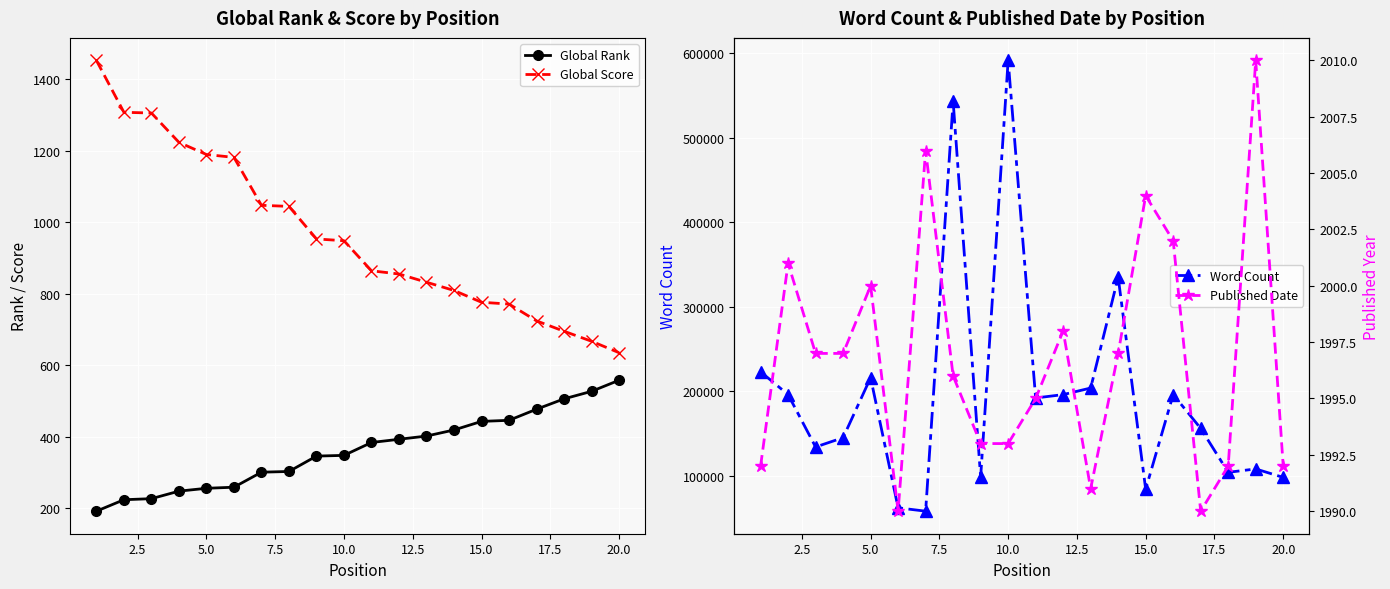

True or false: Global Score and Global Rank intersect in this chart.

False